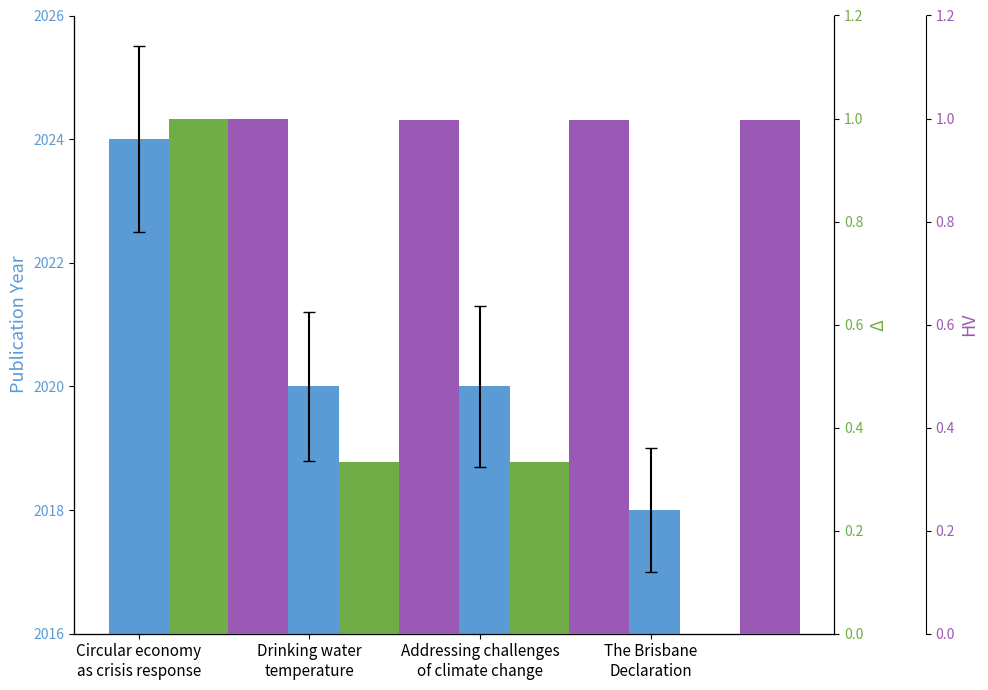

List the series in order of their peak value, highest first.

Publication Year, Normalized Year (Δ), HV